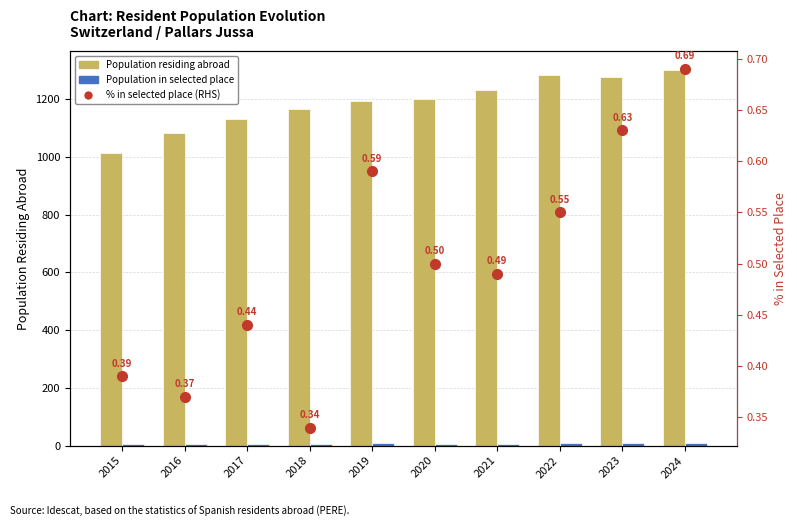

What are all the series names shown in the legend?

Population residing abroad, Population in selected place, % in selected place (RHS)